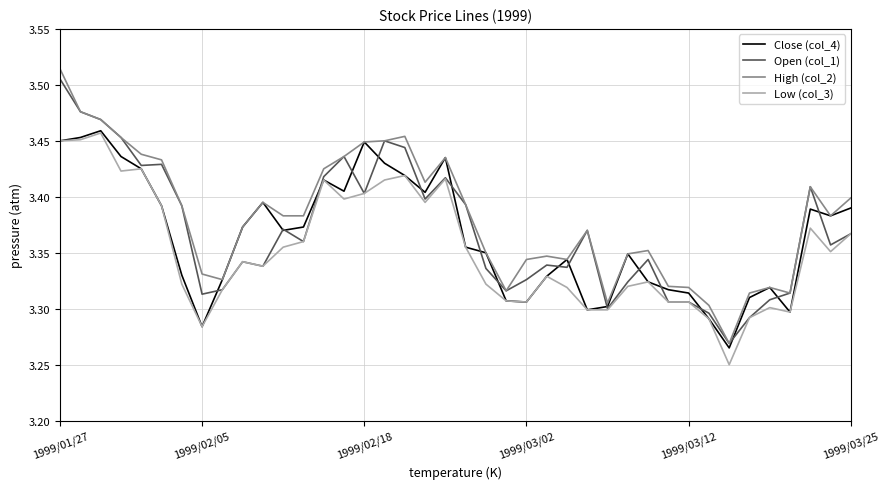

What are all the series names shown in the legend?

Close (col_4), Open (col_1), High (col_2), Low (col_3)